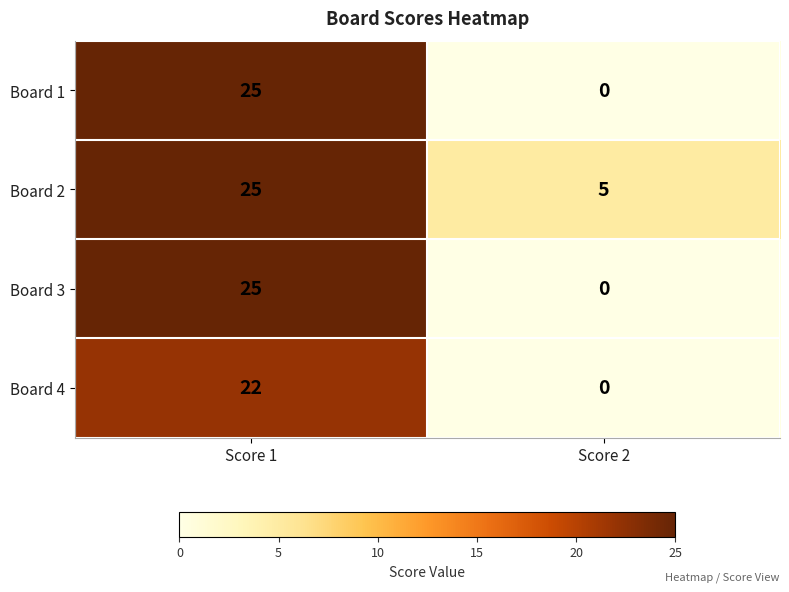

Reading right to left, extract all data points from this chart.

Board 1: Score 2=0	Score 1=25
Board 2: Score 2=5	Score 1=25
Board 3: Score 2=0	Score 1=25
Board 4: Score 2=0	Score 1=22